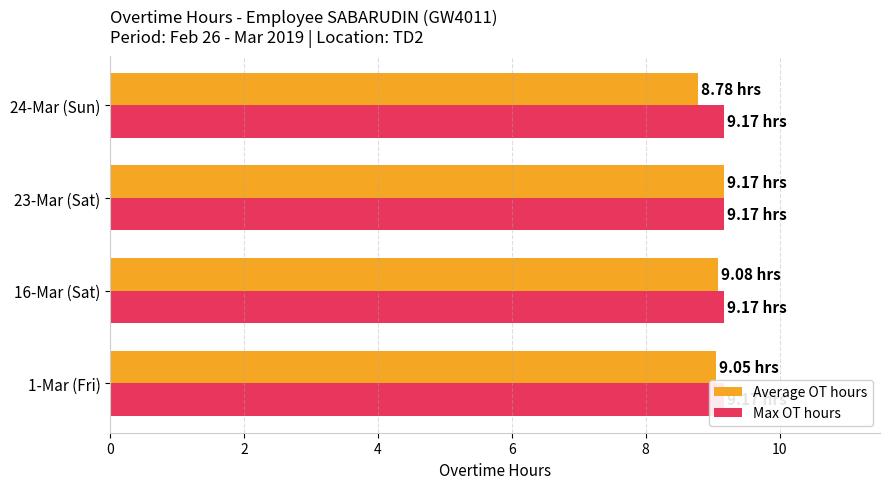

How many bars are there in total?

8